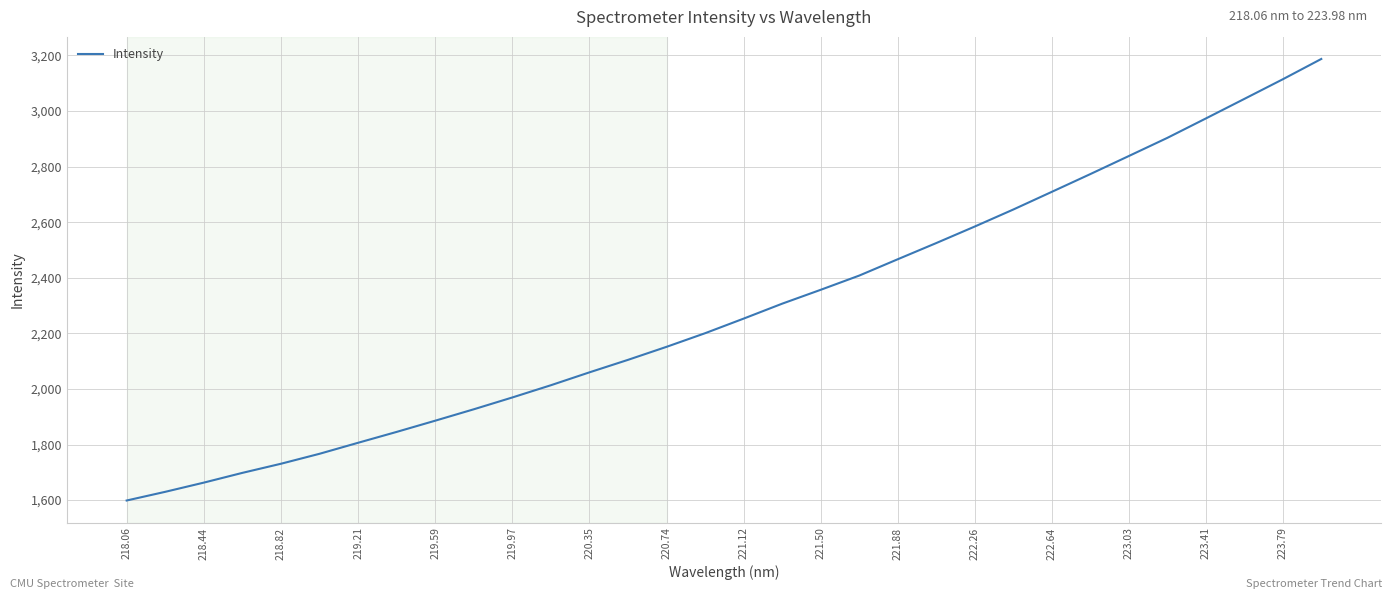

What is the smallest value displayed?

1598.5